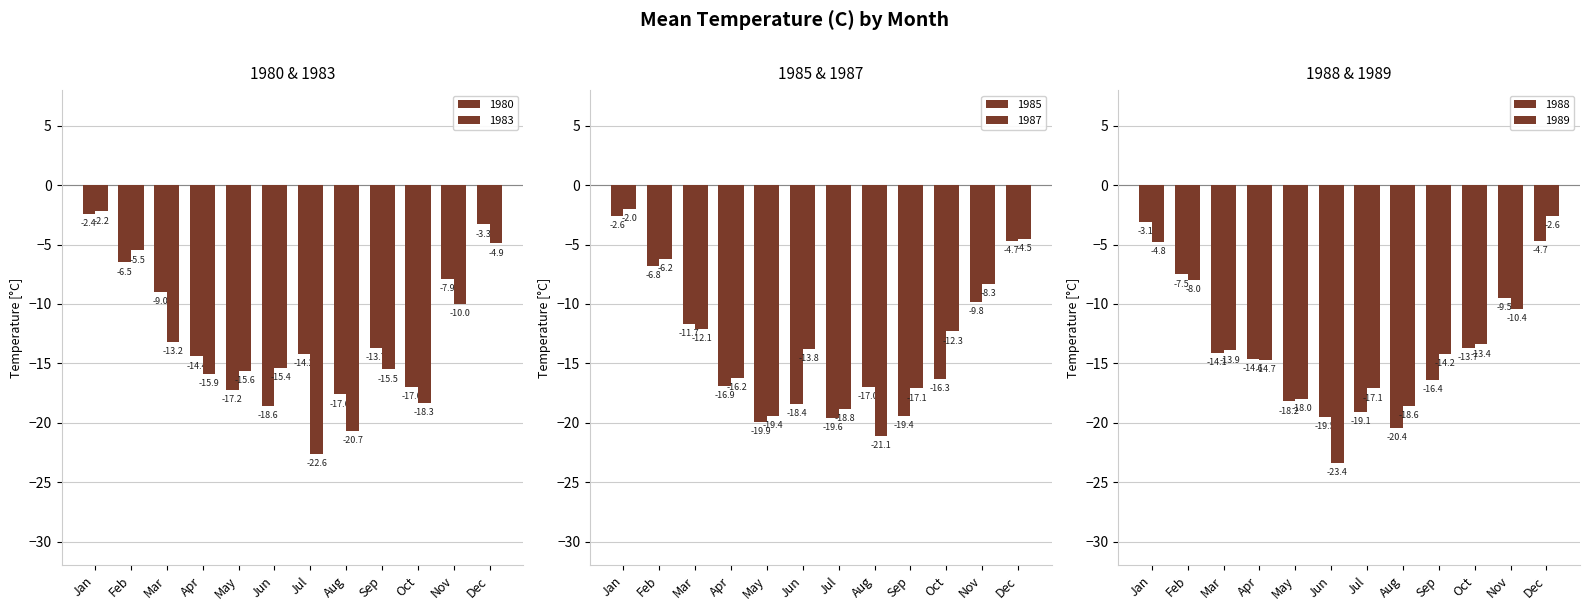

Reading left to right, what are all the values shown in this chart?

1980: Jan=-2.4	Feb=-6.5	Mar=-9.0	Apr=-14.4	May=-17.2	Jun=-18.6	Jul=-14.2	Aug=-17.6	Sep=-13.7	Oct=-17.0	Nov=-7.9	Dec=-3.3
1983: Jan=-2.2	Feb=-5.5	Mar=-13.2	Apr=-15.9	May=-15.6	Jun=-15.4	Jul=-22.6	Aug=-20.7	Sep=-15.5	Oct=-18.3	Nov=-10.0	Dec=-4.9
1985: Jan=-2.6	Feb=-6.8	Mar=-11.7	Apr=-16.9	May=-19.9	Jun=-18.4	Jul=-19.6	Aug=-17.0	Sep=-19.4	Oct=-16.3	Nov=-9.8	Dec=-4.7
1987: Jan=-2.0	Feb=-6.2	Mar=-12.1	Apr=-16.2	May=-19.4	Jun=-13.8	Jul=-18.8	Aug=-21.1	Sep=-17.1	Oct=-12.3	Nov=-8.3	Dec=-4.5
1988: Jan=-3.1	Feb=-7.5	Mar=-14.1	Apr=-14.6	May=-18.2	Jun=-19.5	Jul=-19.1	Aug=-20.4	Sep=-16.4	Oct=-13.7	Nov=-9.5	Dec=-4.7
1989: Jan=-4.8	Feb=-8.0	Mar=-13.9	Apr=-14.7	May=-18.0	Jun=-23.4	Jul=-17.1	Aug=-18.6	Sep=-14.2	Oct=-13.4	Nov=-10.4	Dec=-2.6